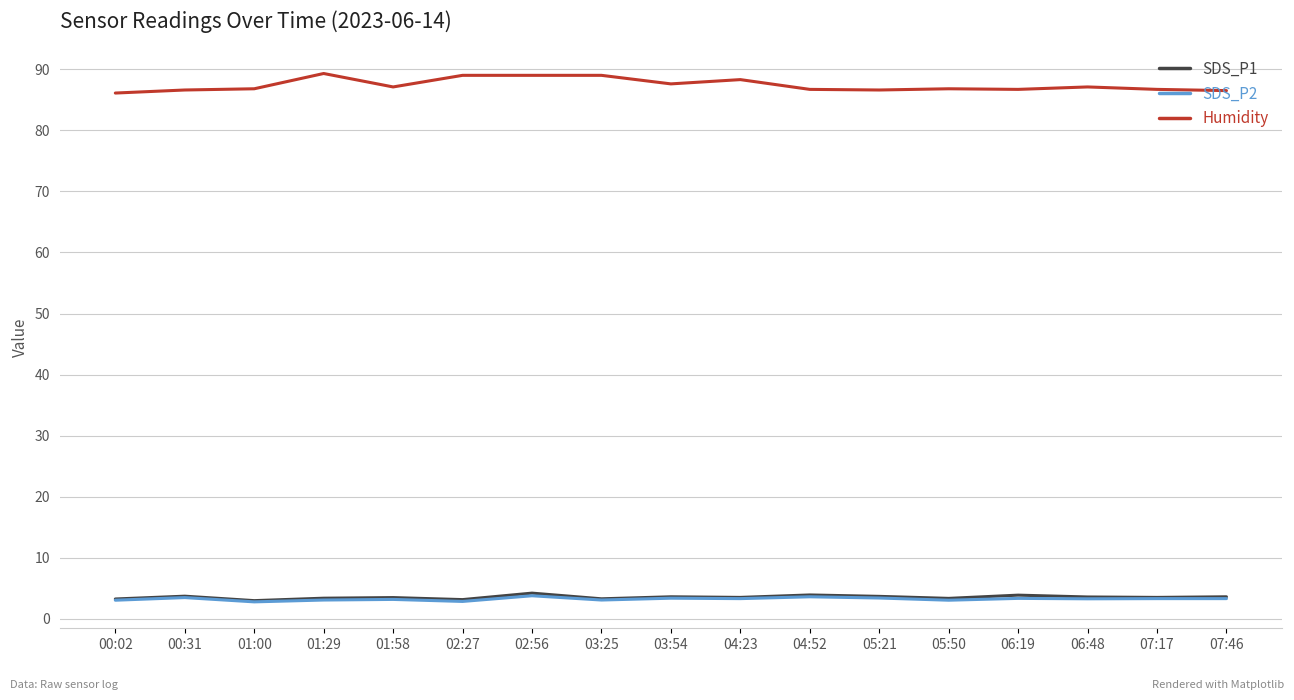

Which series has the largest total across all categories?

Humidity